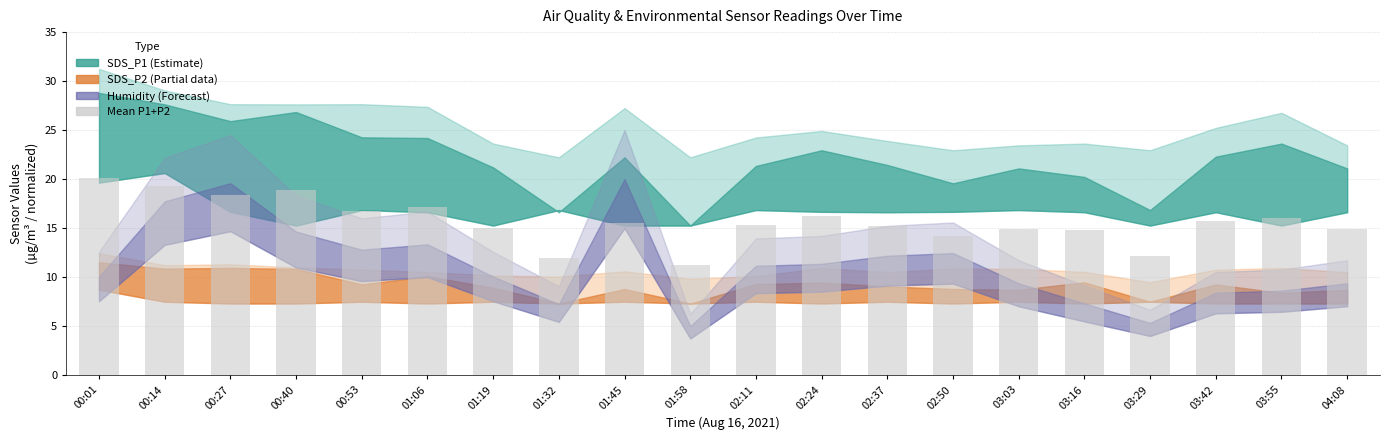

At which category does the chart reach its minimum across all series?

01:58